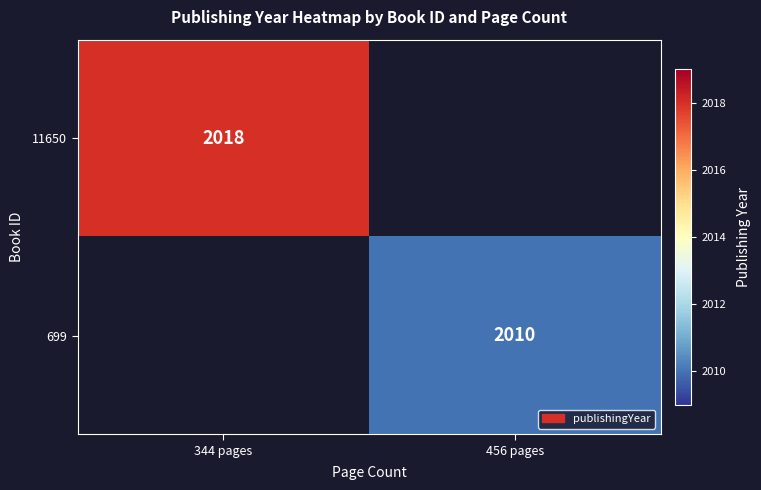

The value of 11650 at 344 pages is 518.1. True or false?

False